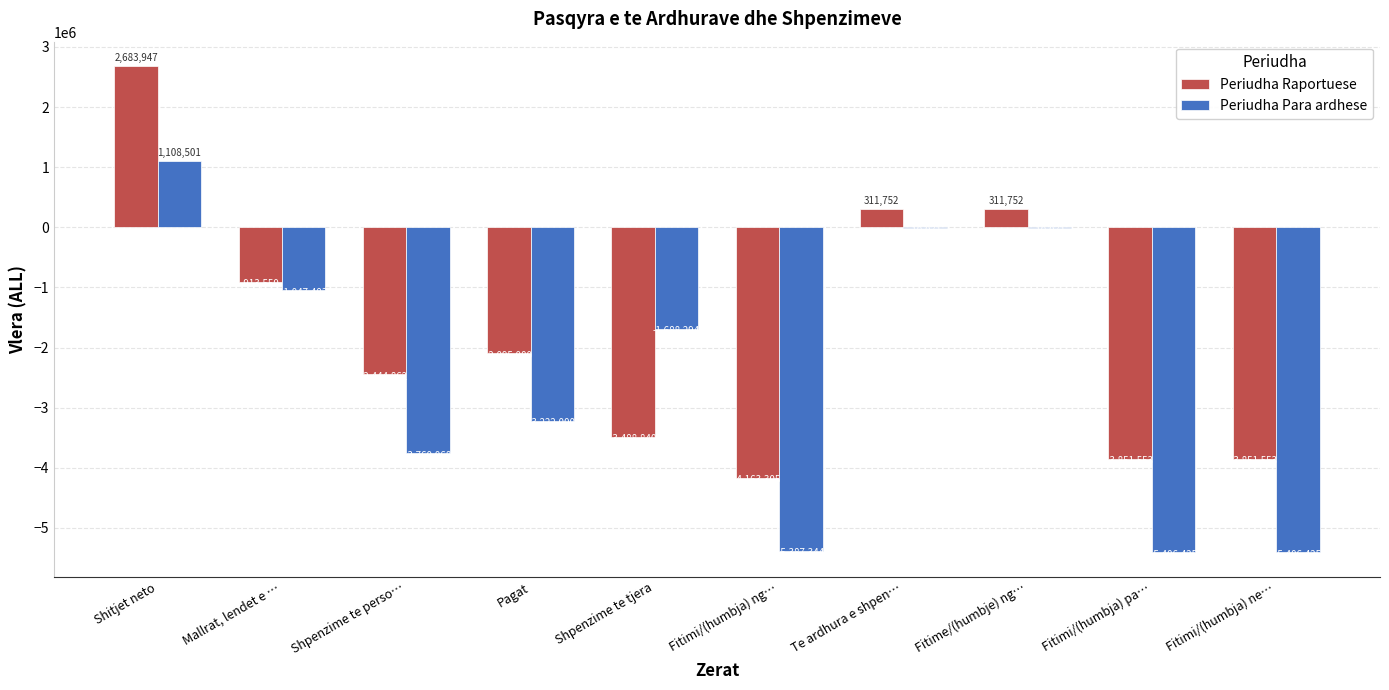

Which series has the largest total across all categories?

Periudha Raportuese